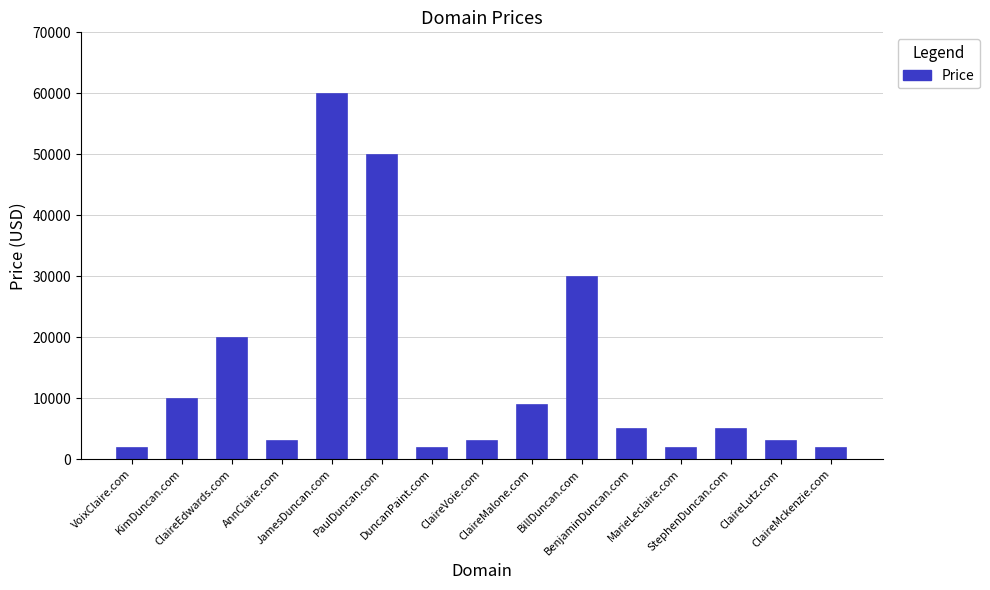

What is the difference between the second highest and minimum values?

48000